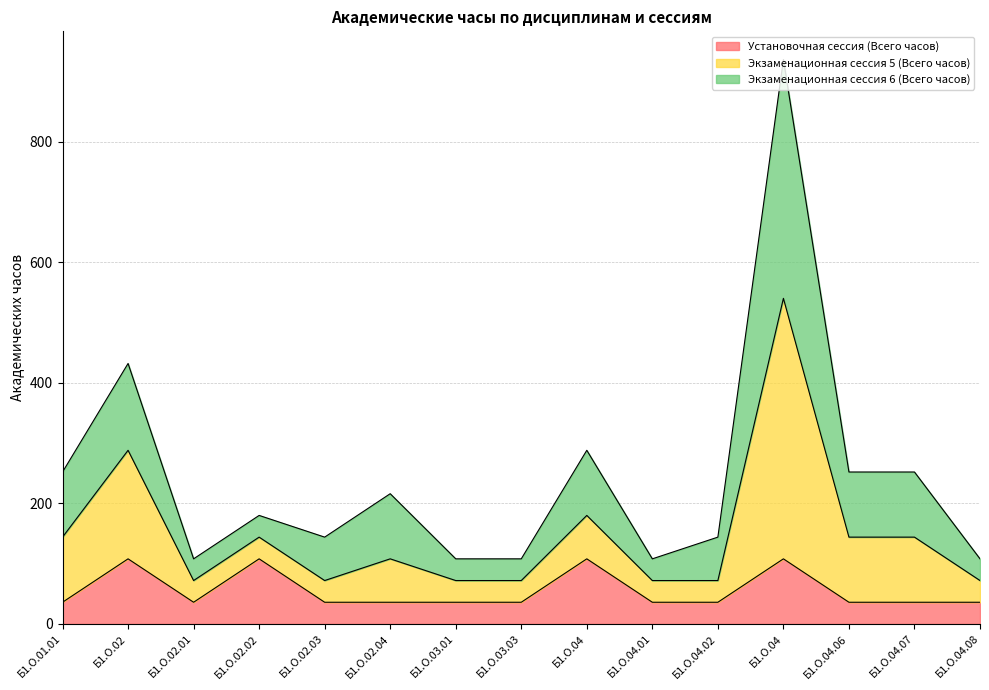

What is the approximate value of Установочная сессия (Всего часов) at Б1.О.03.01?

36